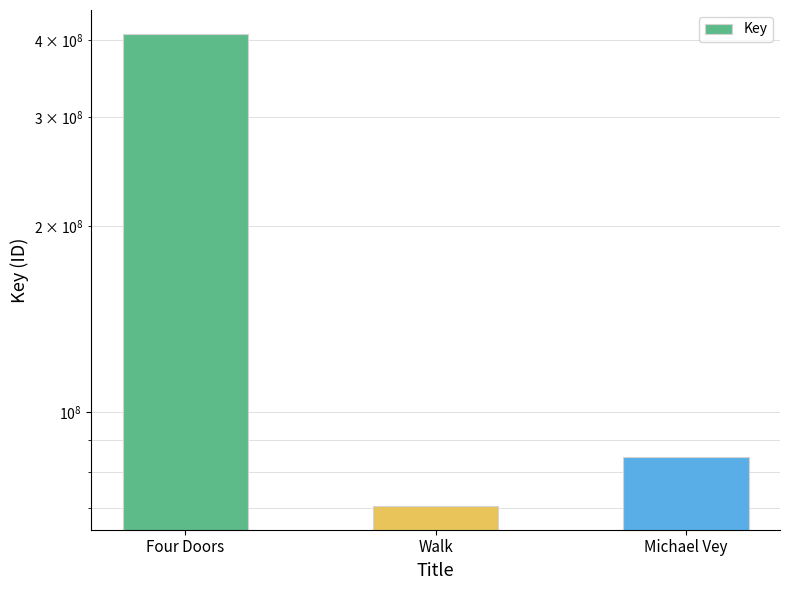

What is the minimum value shown in the chart?

70406387